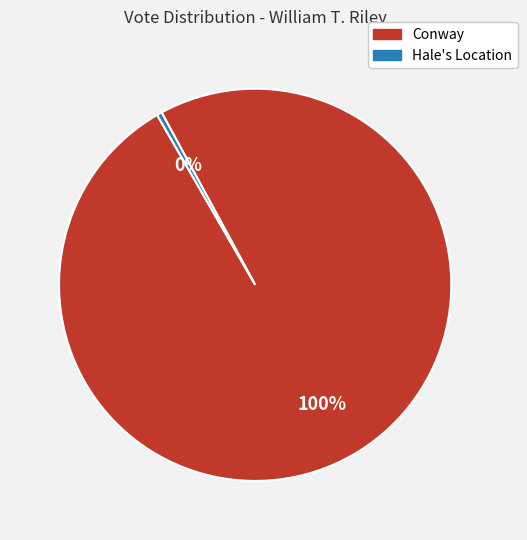

What is the largest slice in the pie chart?

Conway